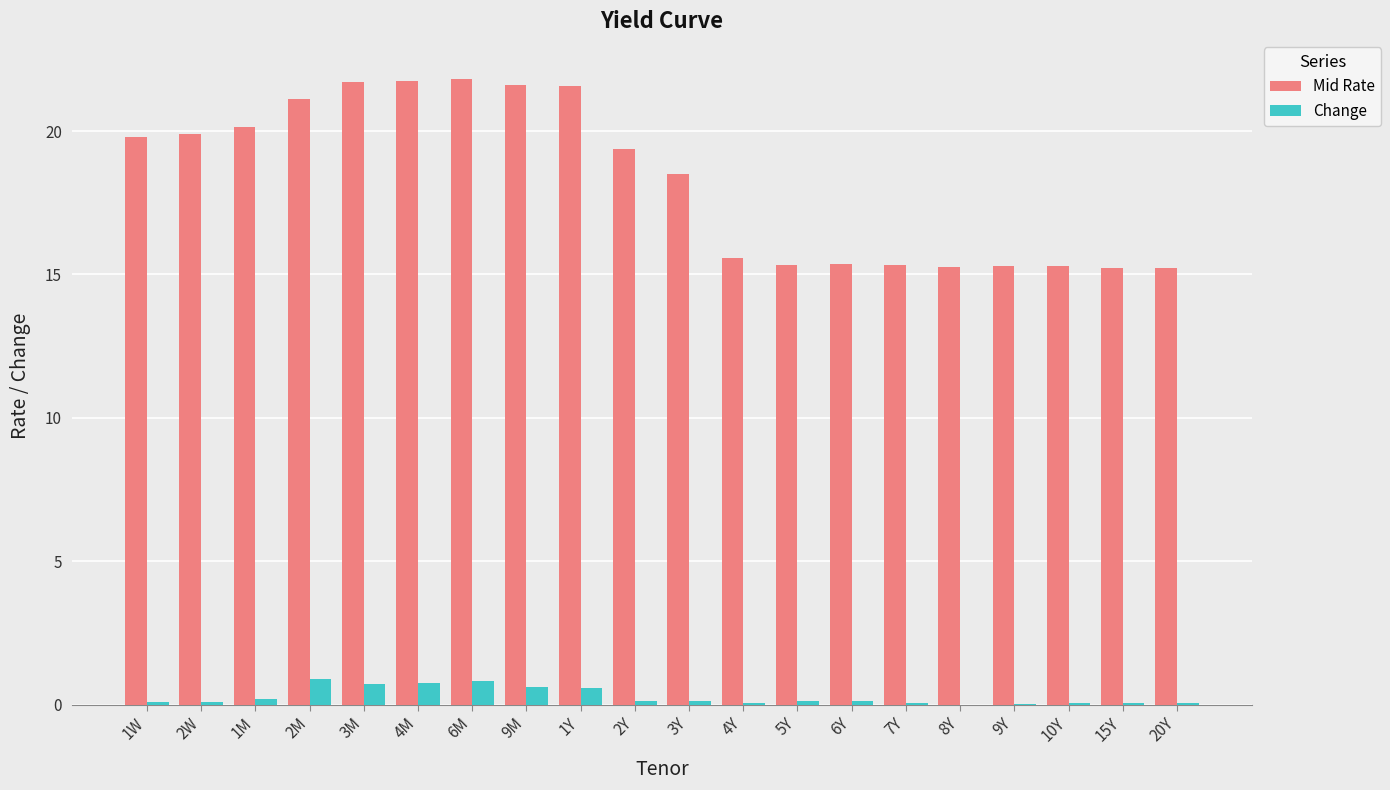

Is the value of Mid Rate at 10Y greater than the value of Change at 2W?

Yes